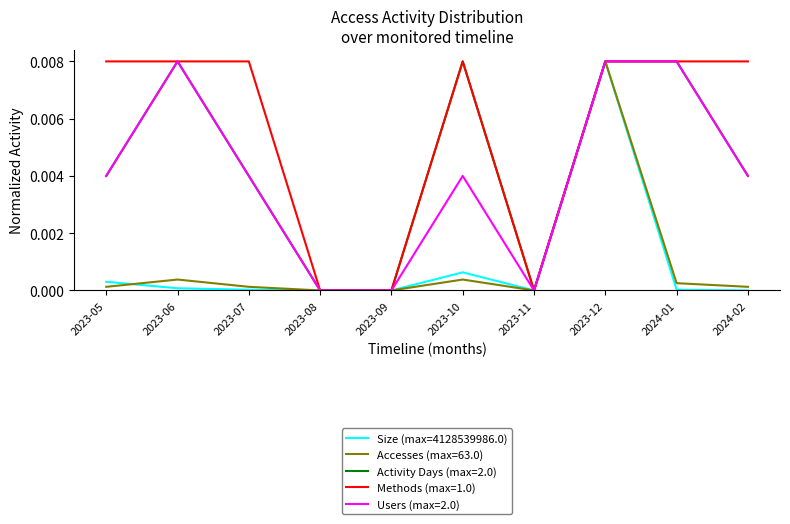

Which series has the largest total across all categories?

Methods (max=1.0)